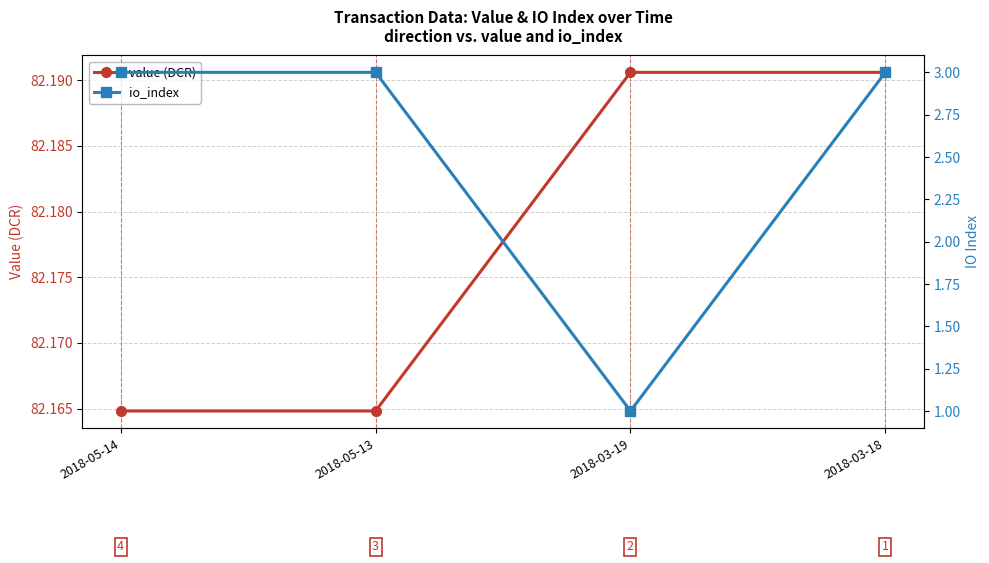

What is the minimum value for value (DCR)?

82.2